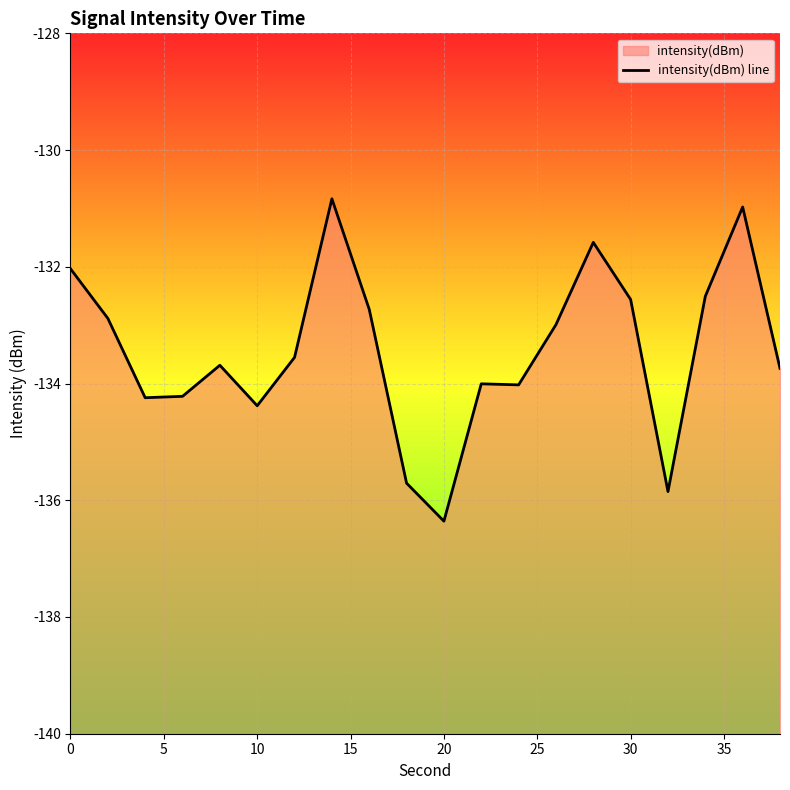

True or false: the data shows -199.4 at 9.

False